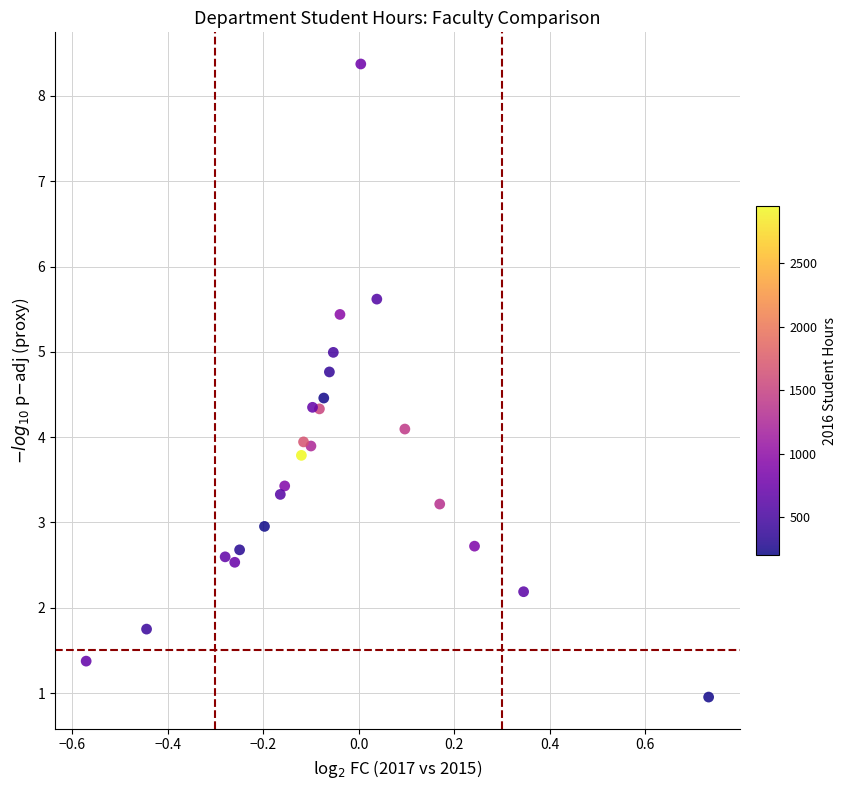

What is the range of X values (max minus min)?

1.3